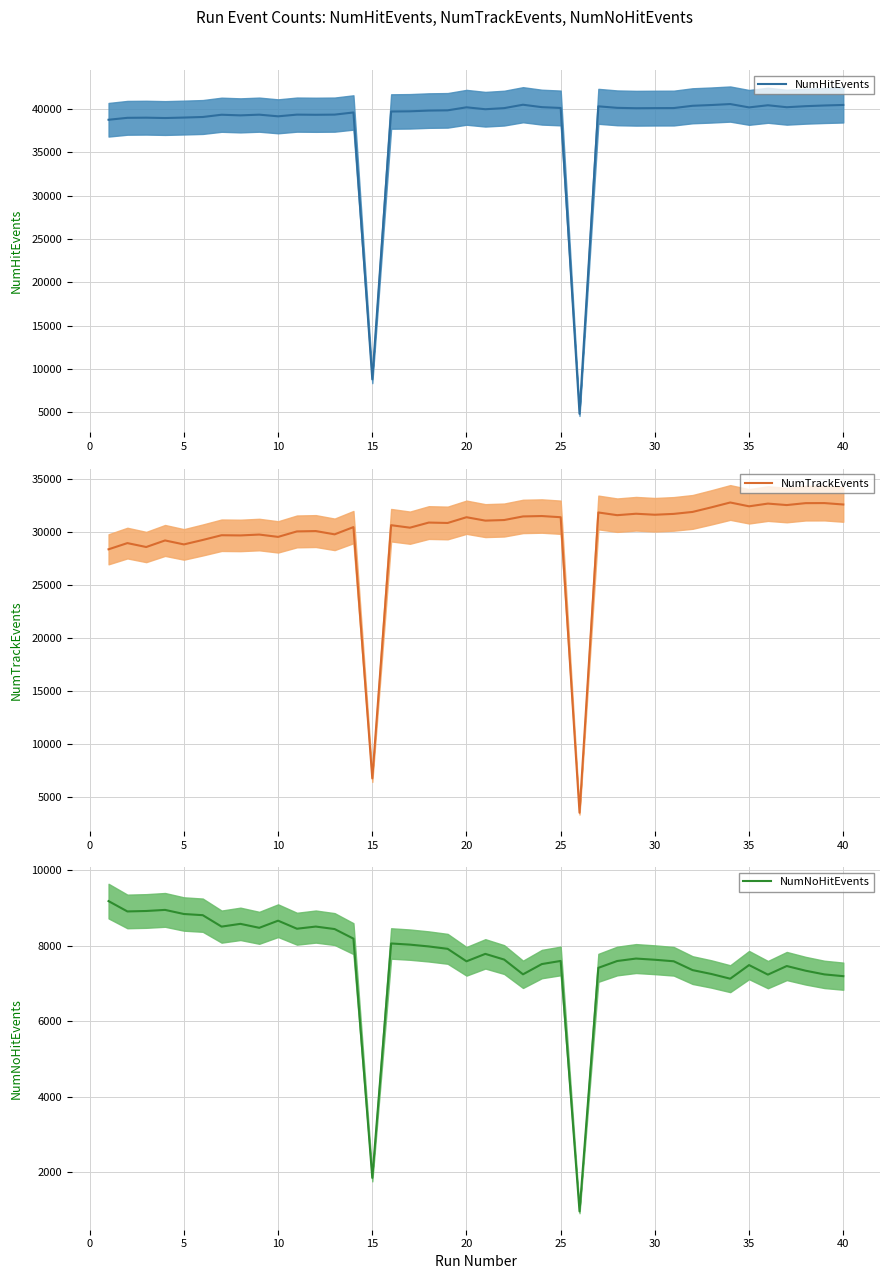

Is it true that NumTrackEvents equals 44806 at 15?

False